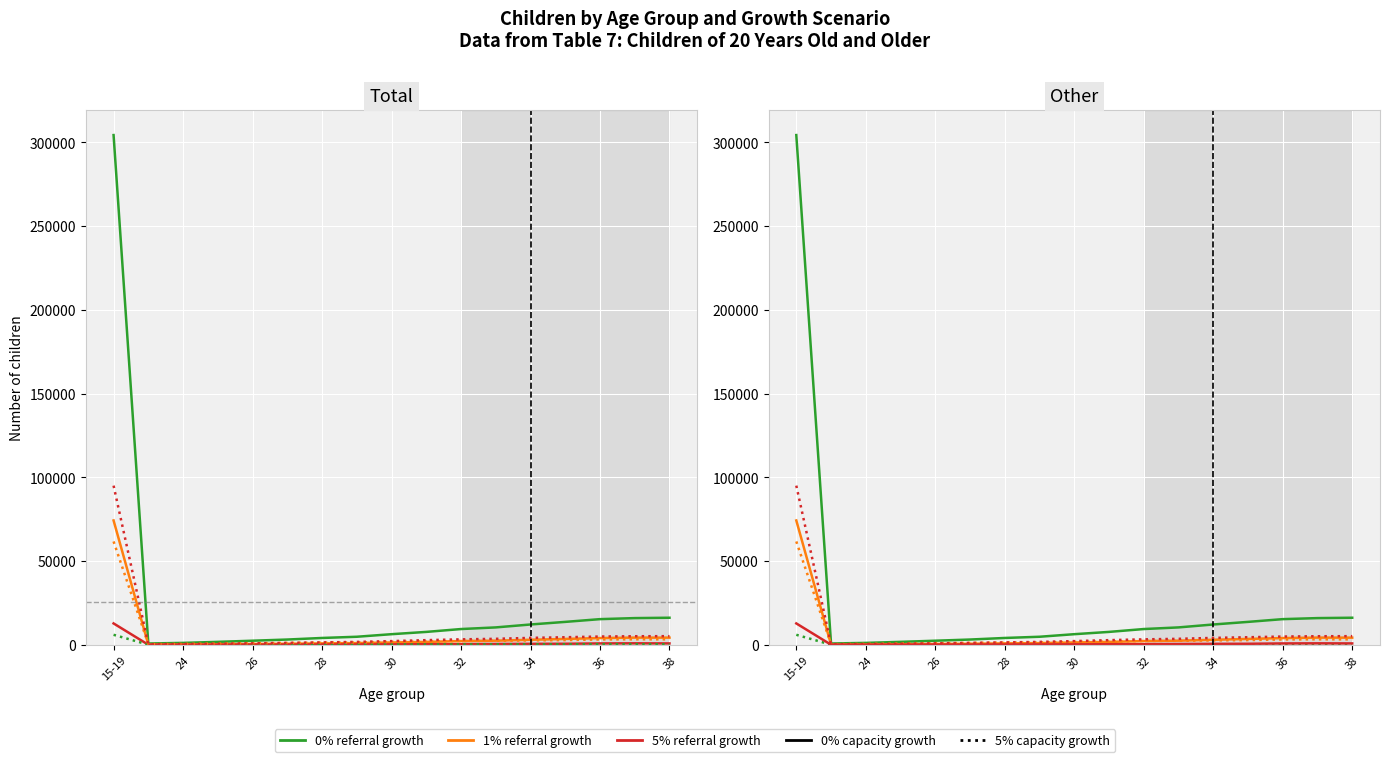

What is the spread (max minus min) of values at 35?

13373